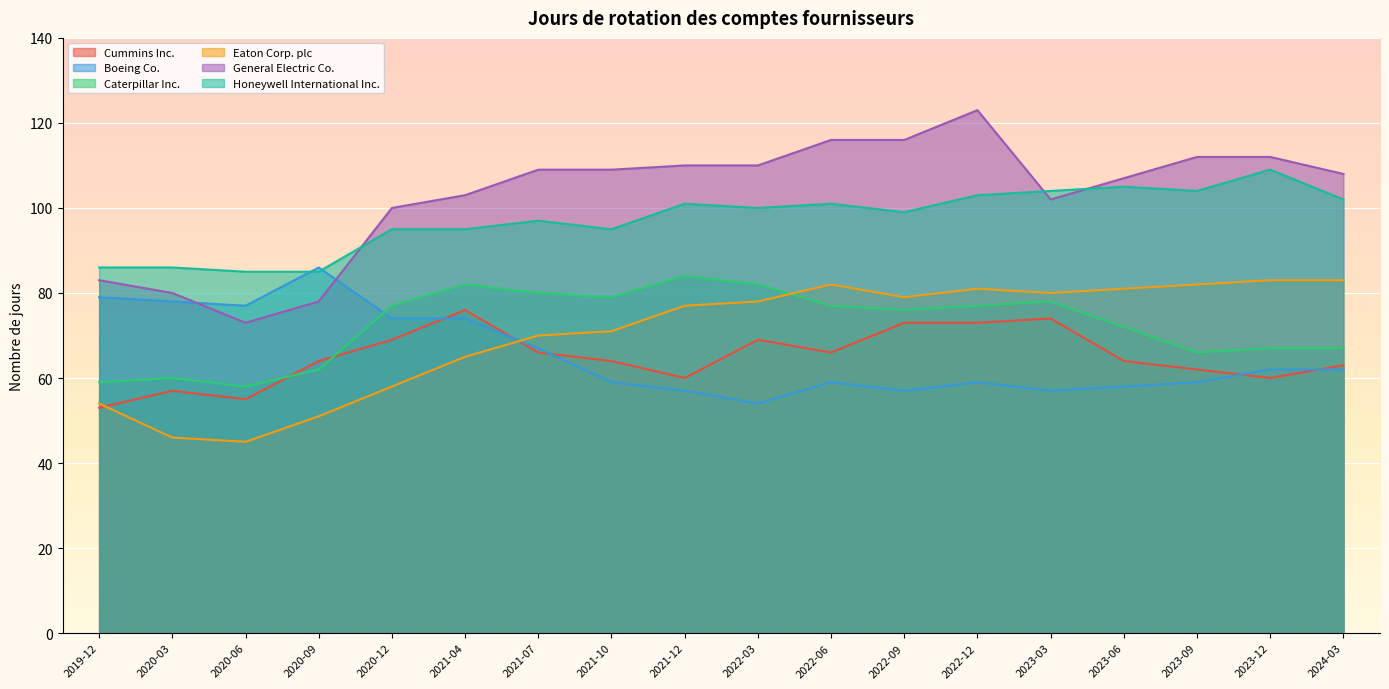

Which category has the highest value across all series?

2022-12